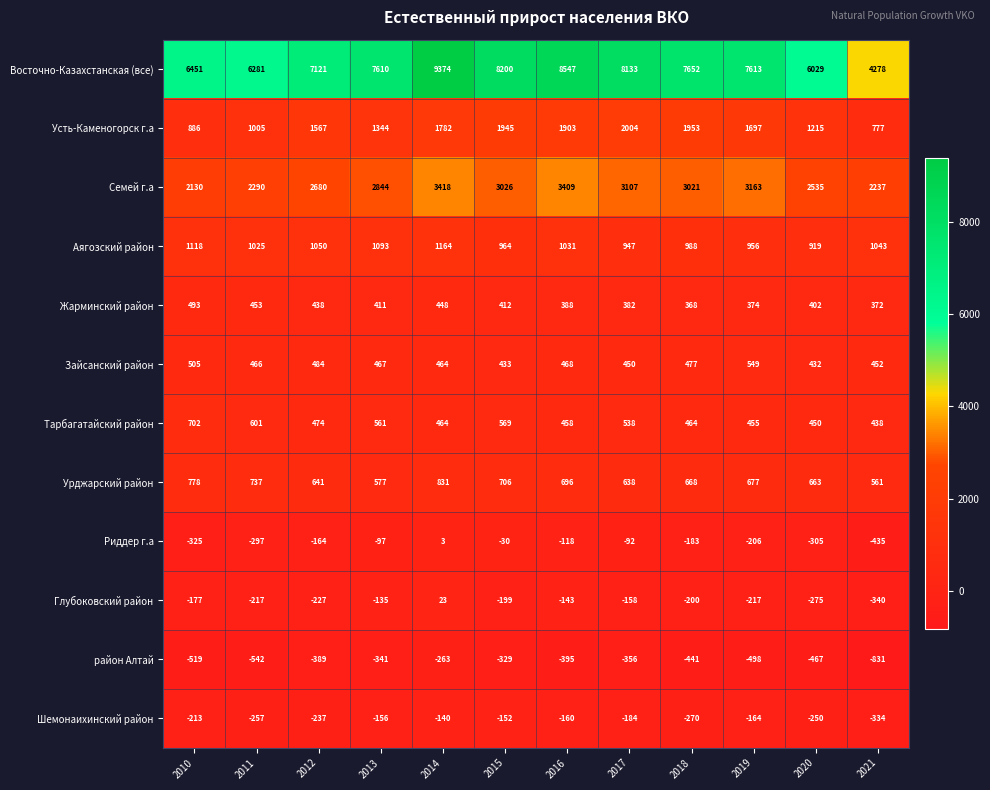

What is the average value of the Аягозский район series?

1025